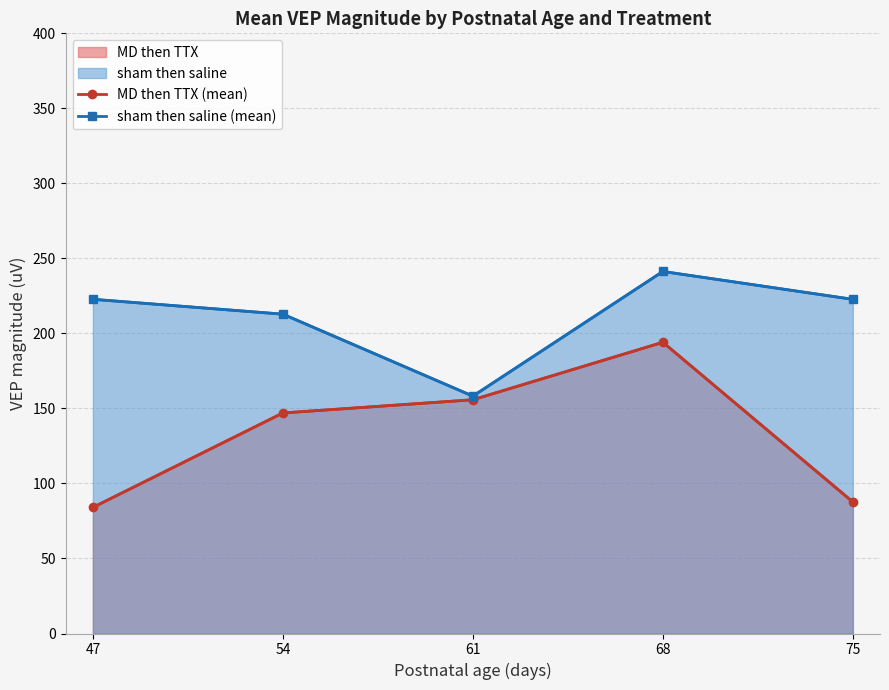

Where is MD then TTX (mean) nearest to the value 139?

54